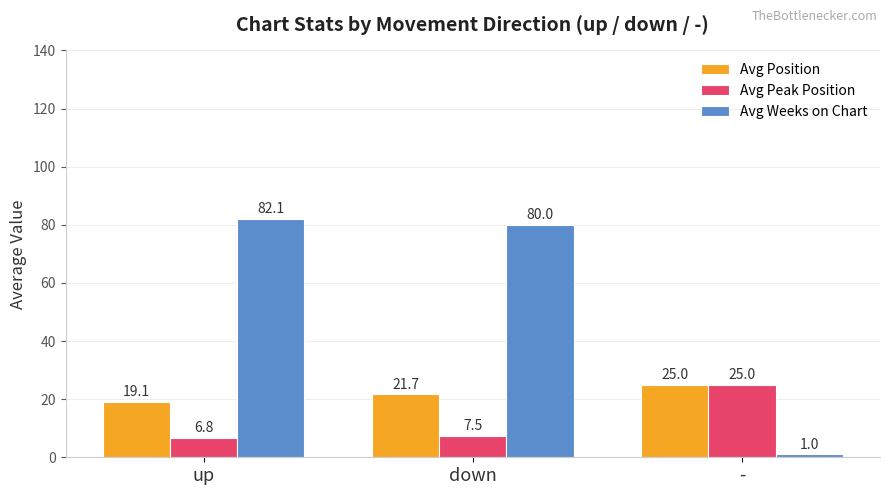

List the labels in order of Avg Position value, largest first.

-, down, up